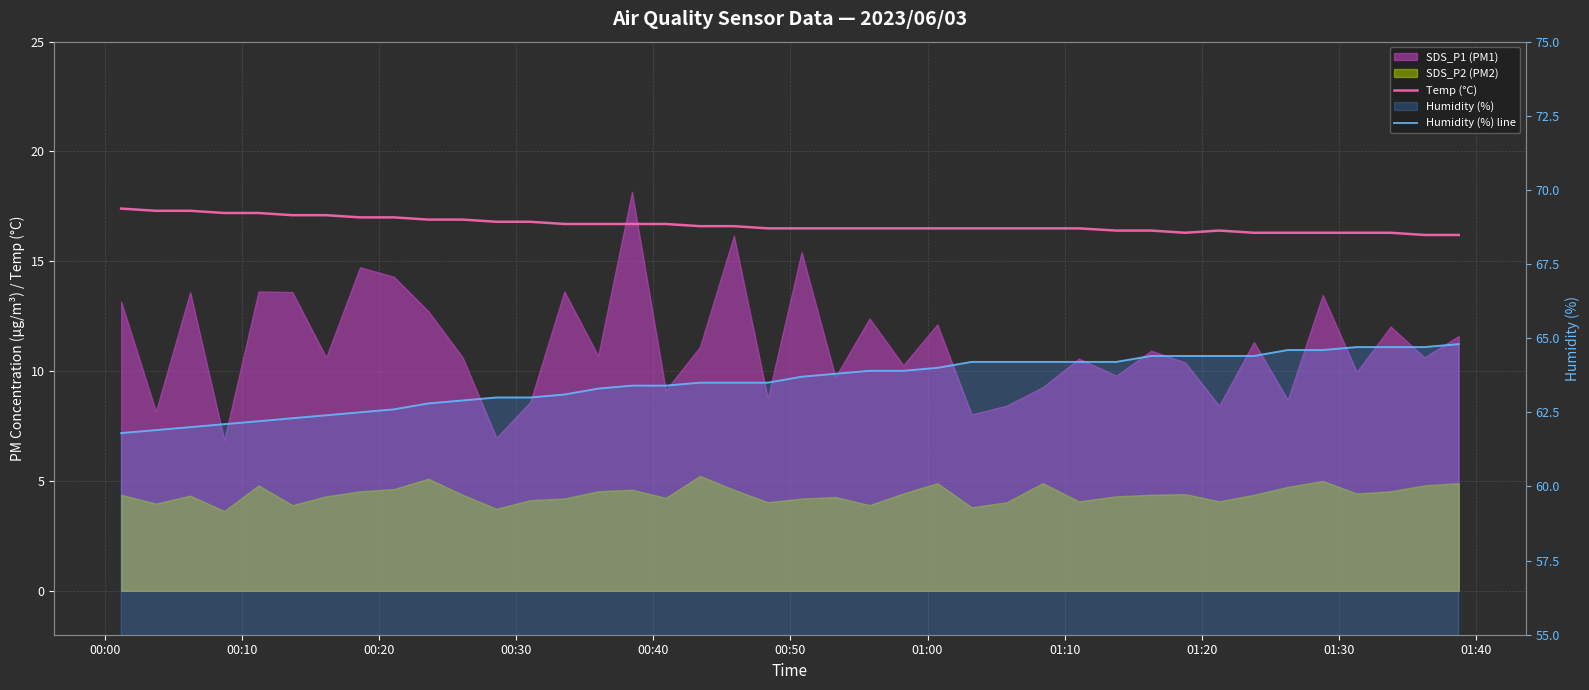

What is the minimum value shown in the chart?

16.2